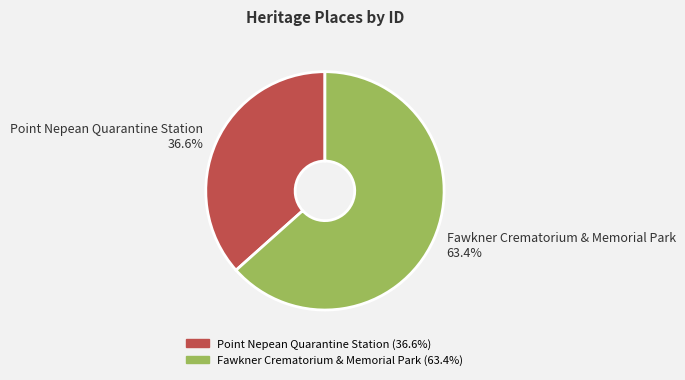

True or false: Fawkner Crematorium & Memorial Park accounts for 69% of the total.

False